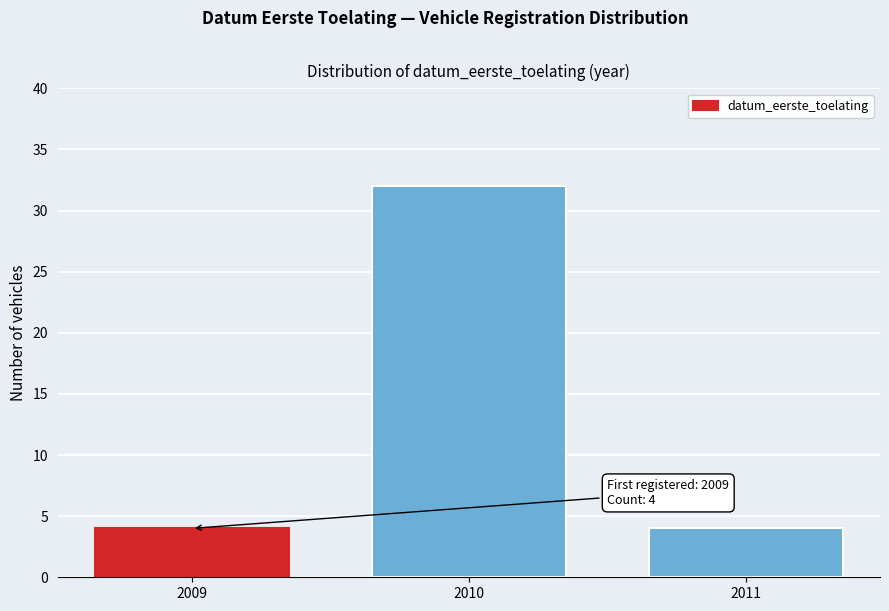

Reading left to right, what are all the values shown in this chart?

2009=4	2010=32	2011=4